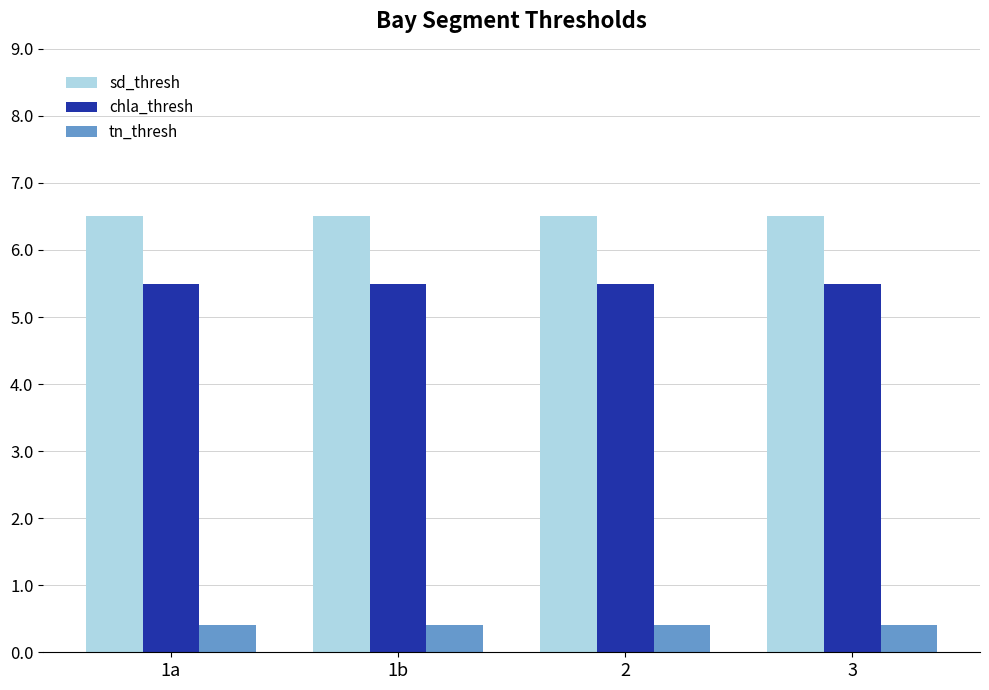

What are all the series names shown in the legend?

sd_thresh, chla_thresh, tn_thresh